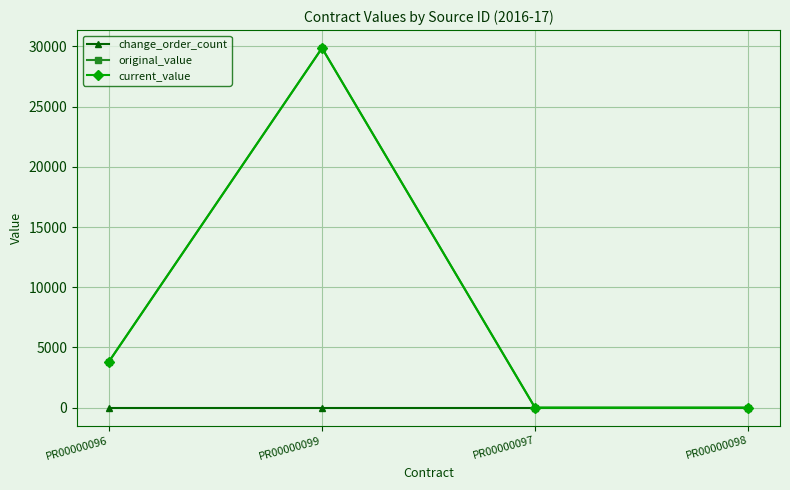

What is the sum of the current_value values at PR00000099 and PR00000098?

29869.4